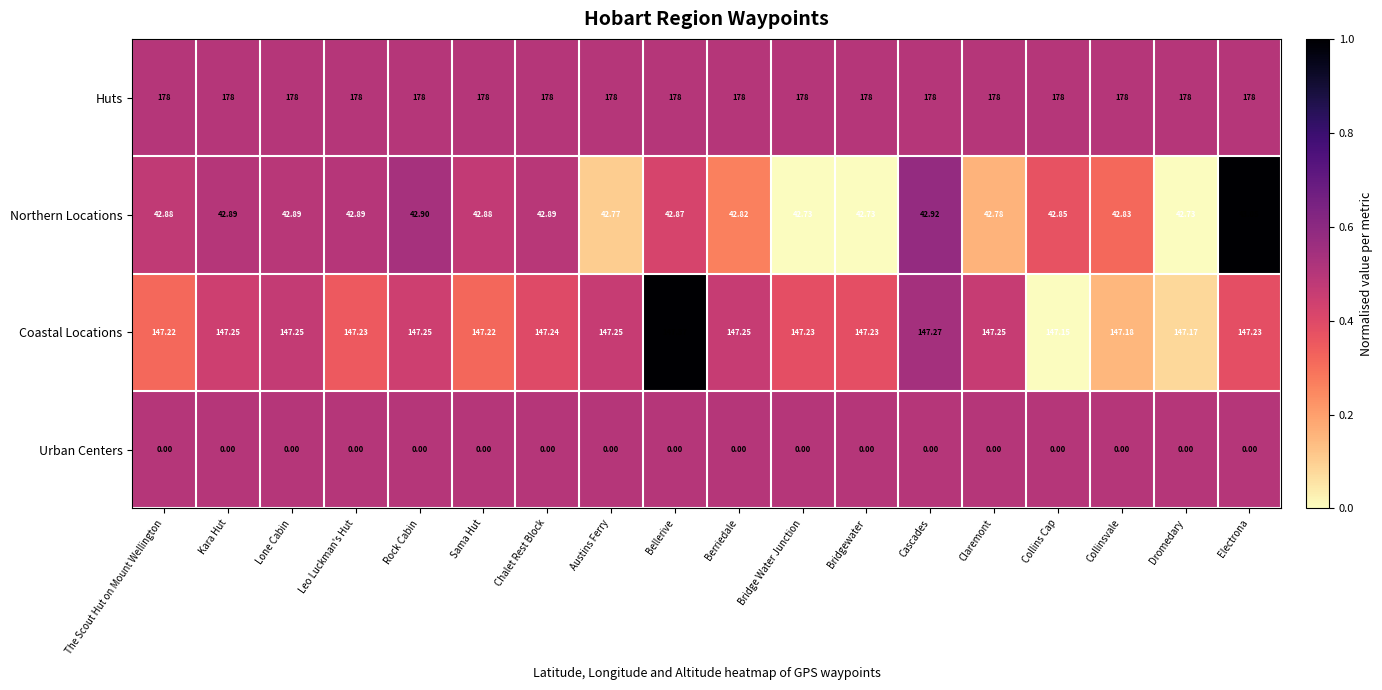

Which series has the largest range (max minus min)?

Northern Locations